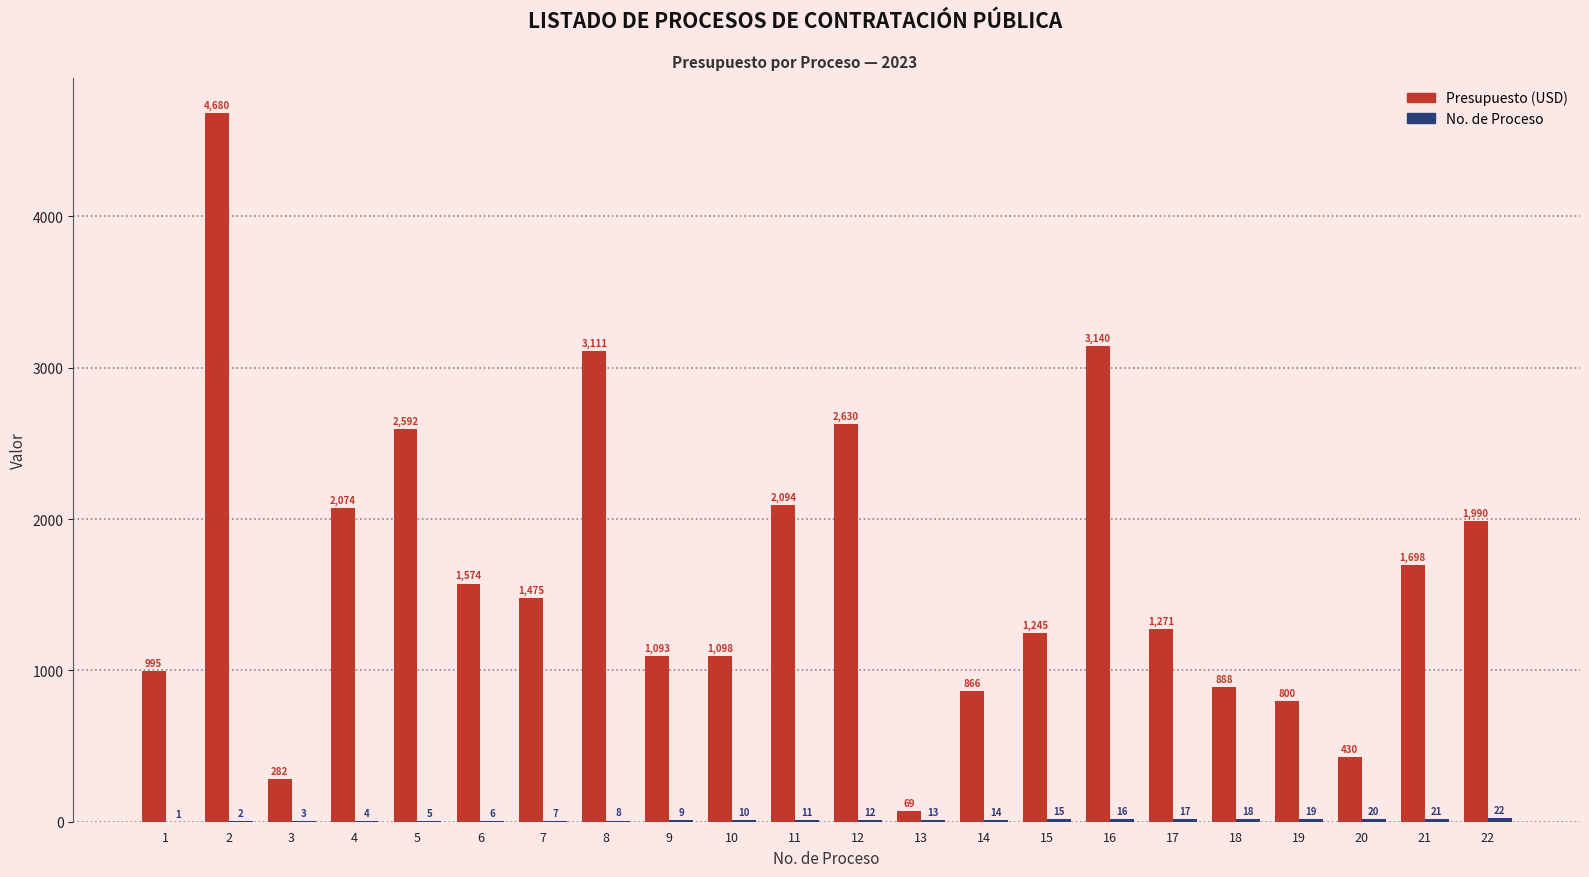

How many series are shown in this chart?

2